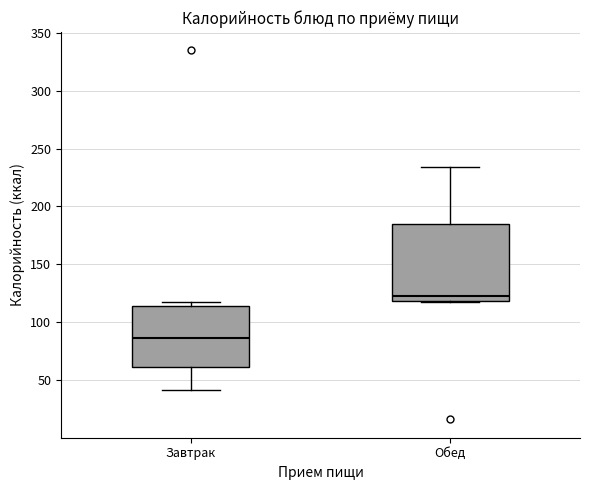

Reading left to right, read every box against the y-axis: the position of its median line, the range the box covers, and the ends of its whiskers. The values are not printed on the chart, so give them approximately, as read against the axis.

Завтрак: median 85, box 60 to 115, whiskers 40 to 115 (just above the box's upper edge)
Обед: median 125, box 120 to 185, whiskers 115 to 235